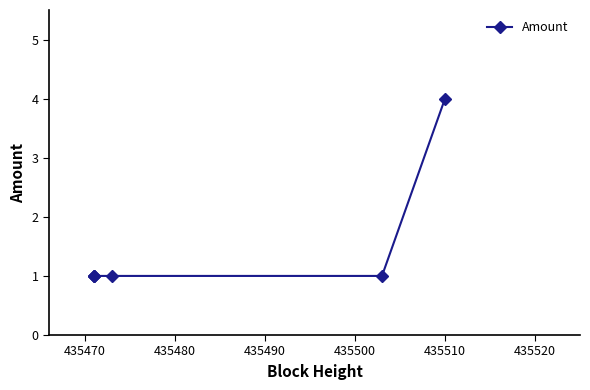

What is the average value?

2